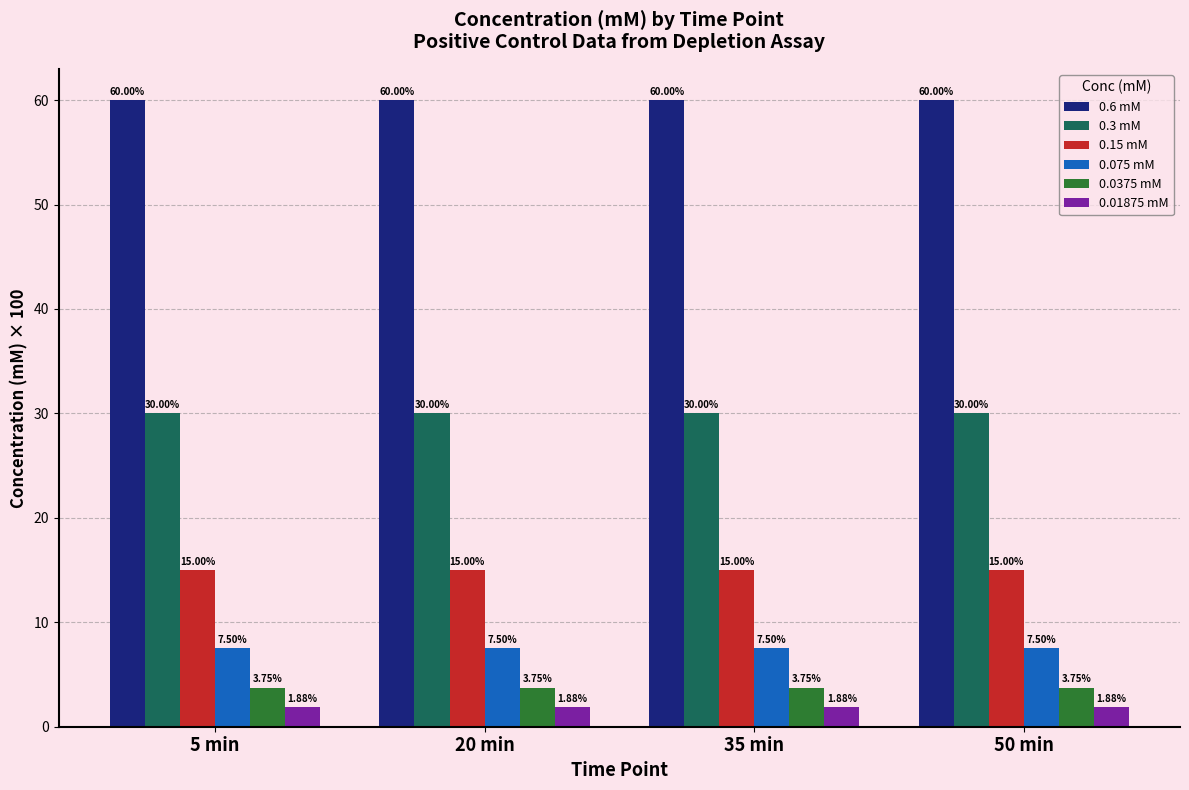

Is the value of 0.075 mM at 35 min greater than the value of 0.15 mM at 35 min?

No